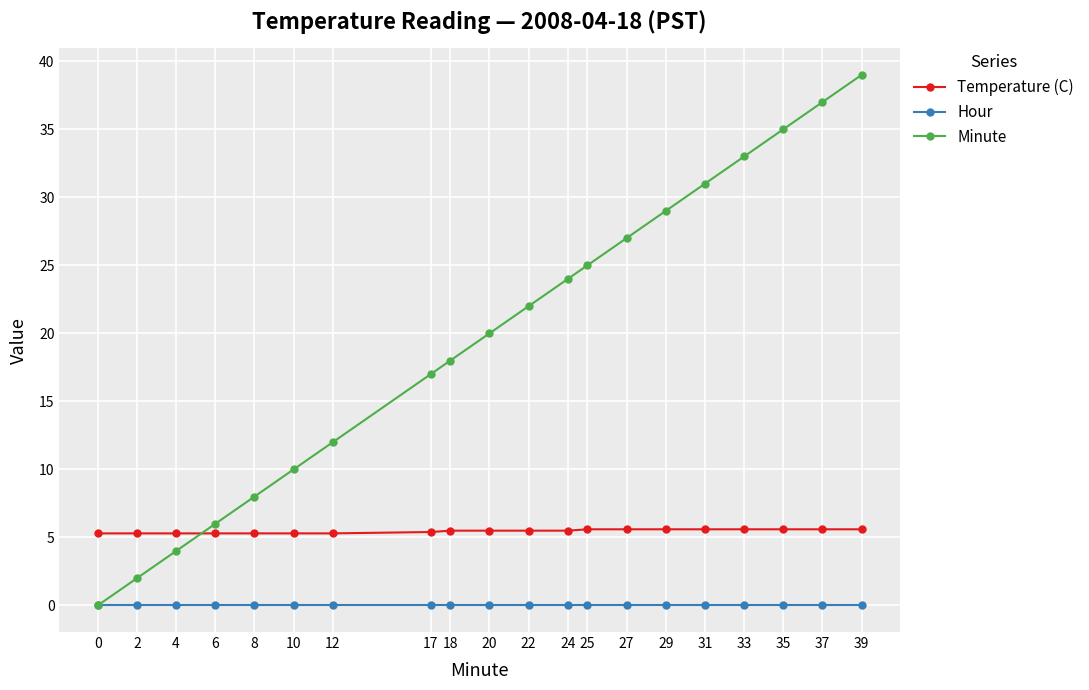

True or false: Hour has a value of 0.0 at 39.

True